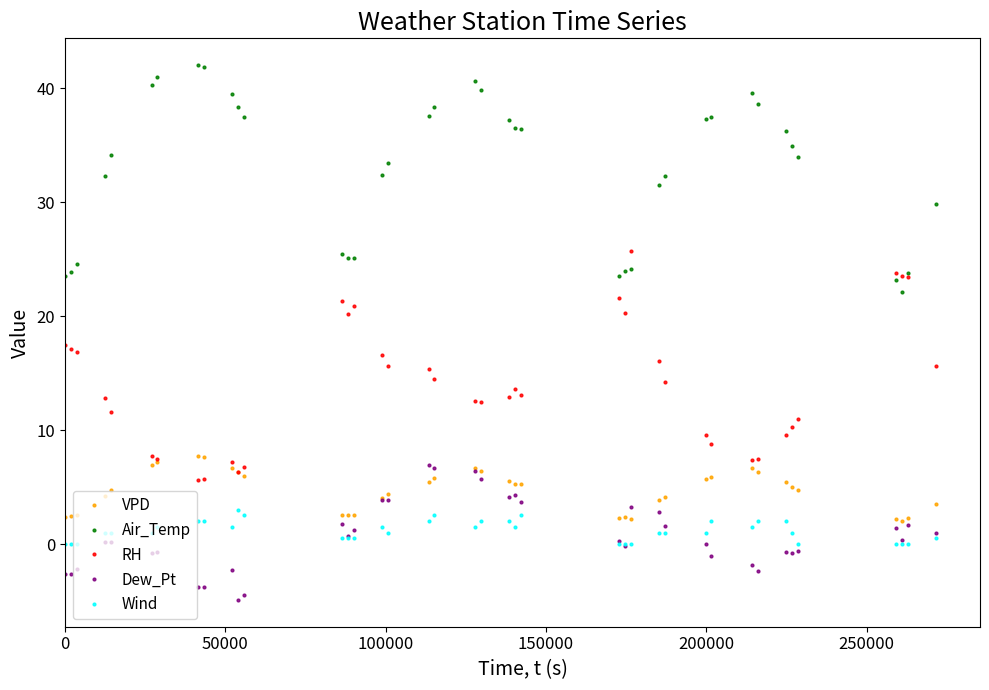

What is the value of the Air_Temp point at the 32nd from the left?

39.6